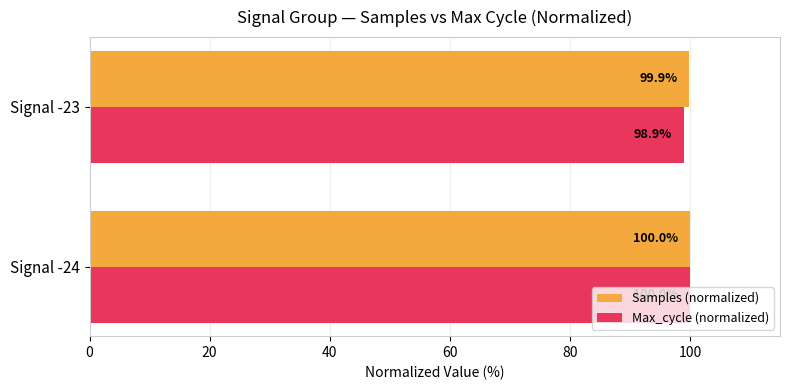

How many distinct data groups are displayed?

2